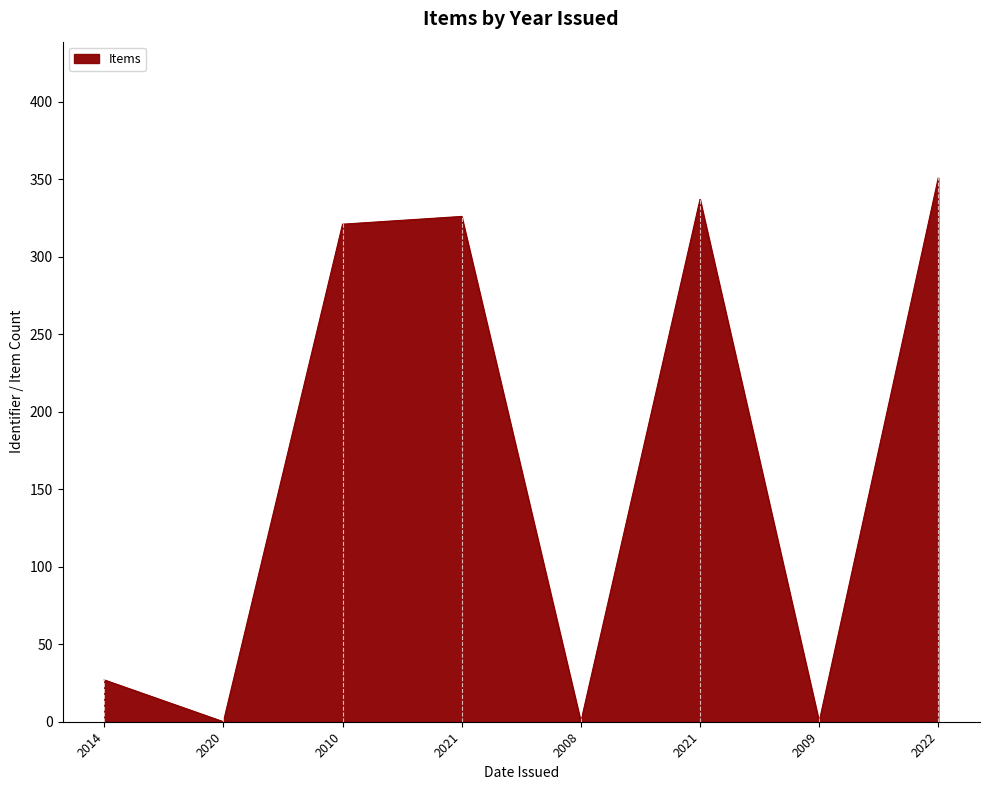

How many categories are shown in the chart?

8